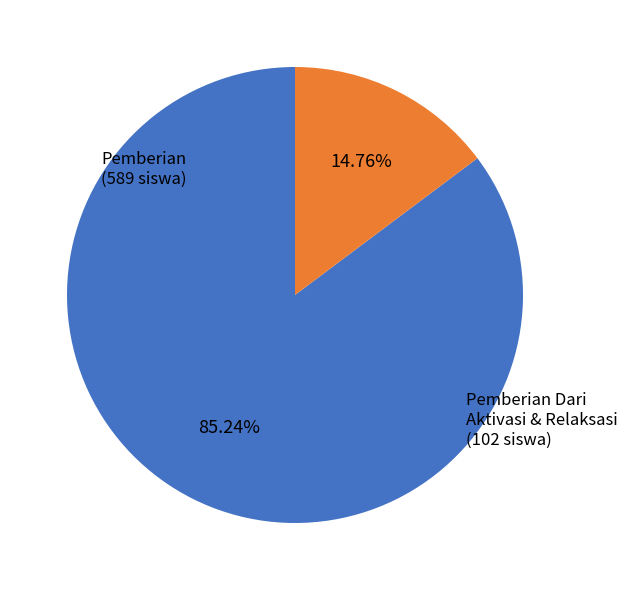

Does any single category account for the majority?

Yes